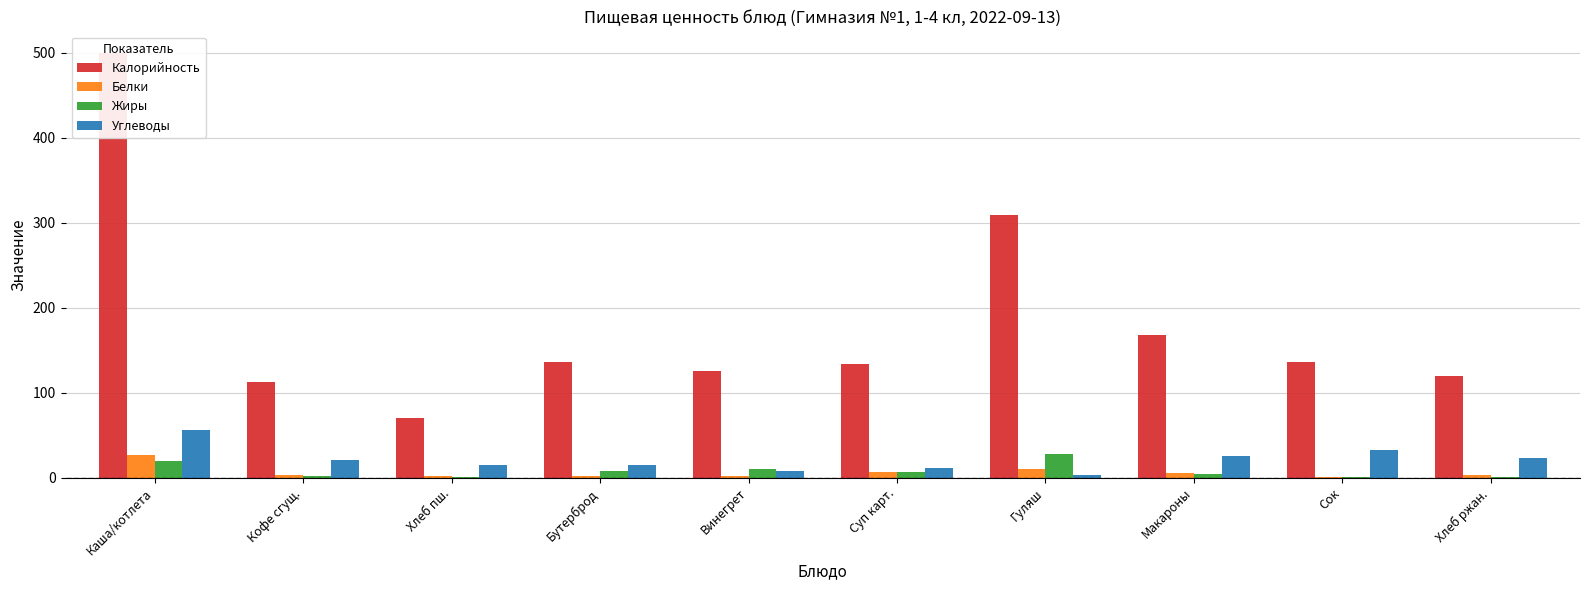

Which series changed the most between Каша/котлета and Бутерброд?

Калорийность